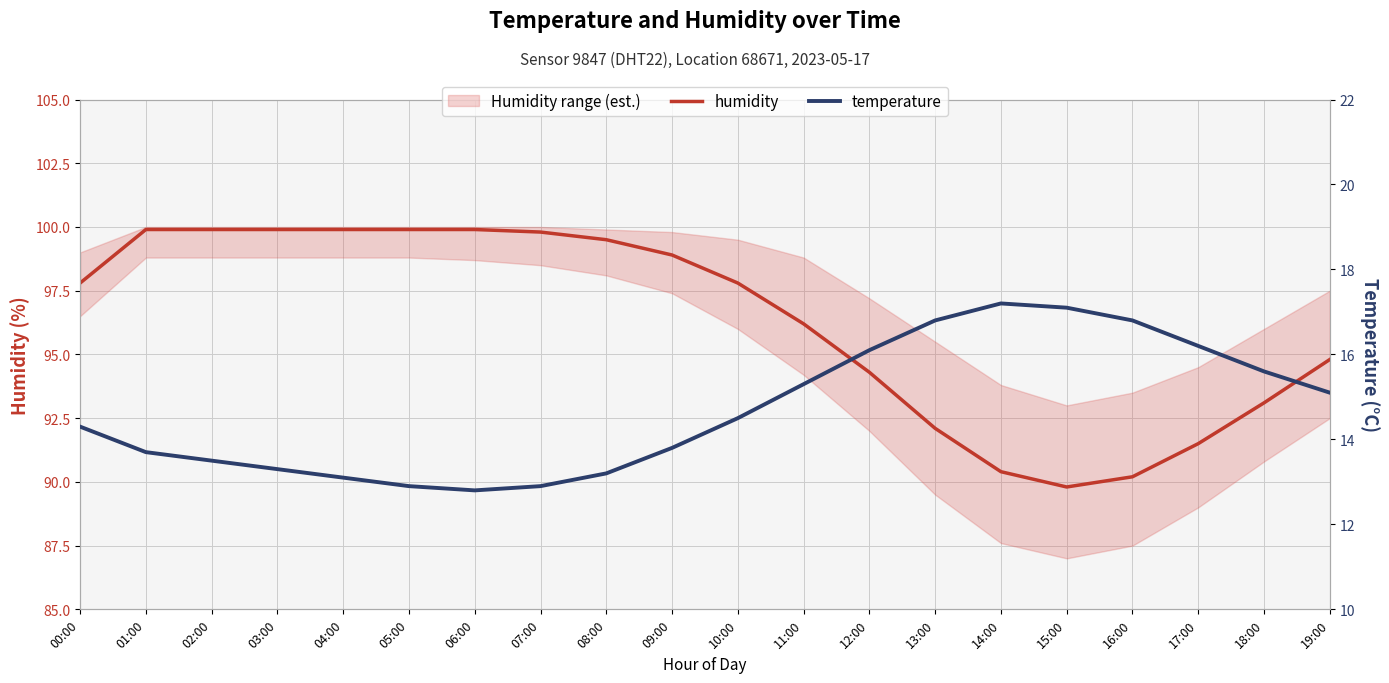

Is it true that humidity equals 94.3 at 12:00?

True